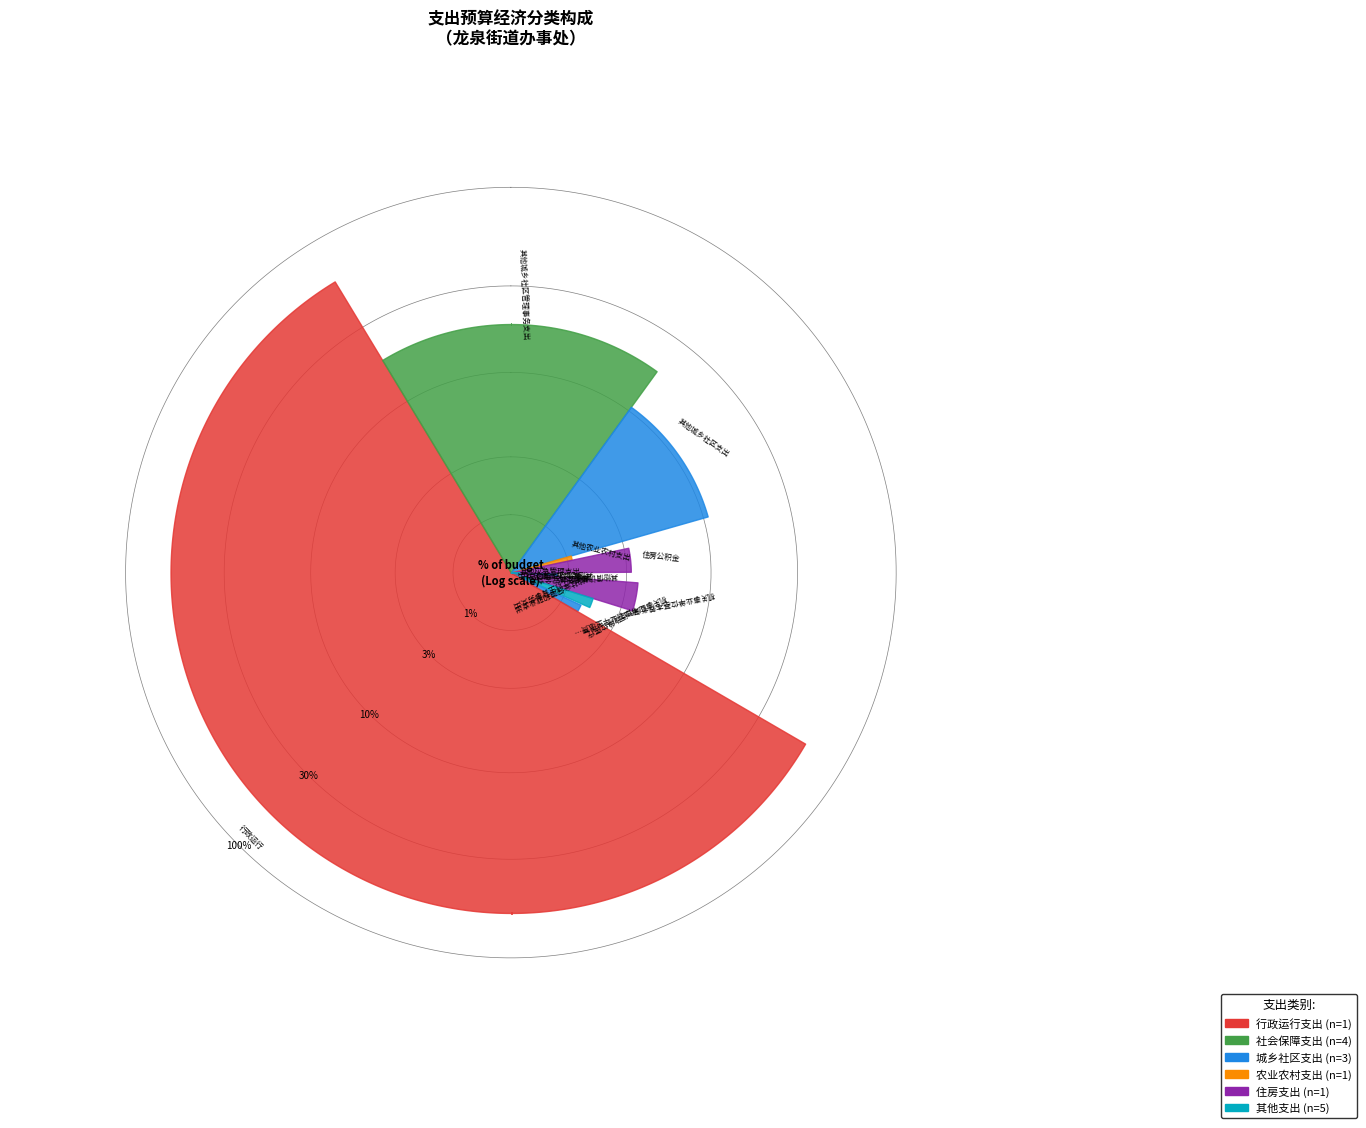

Is 住房公积金 the majority of the pie?

No